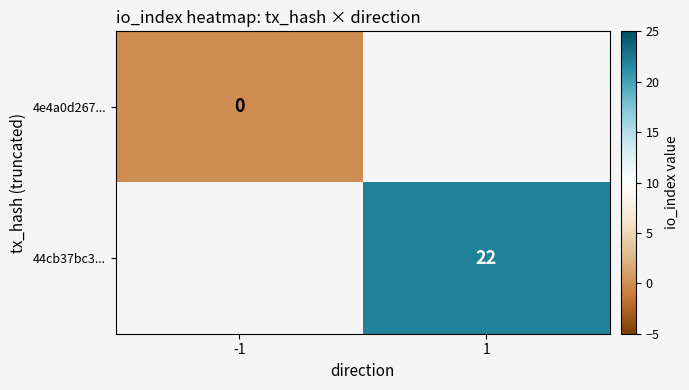

What is the greatest value displayed?

22.0